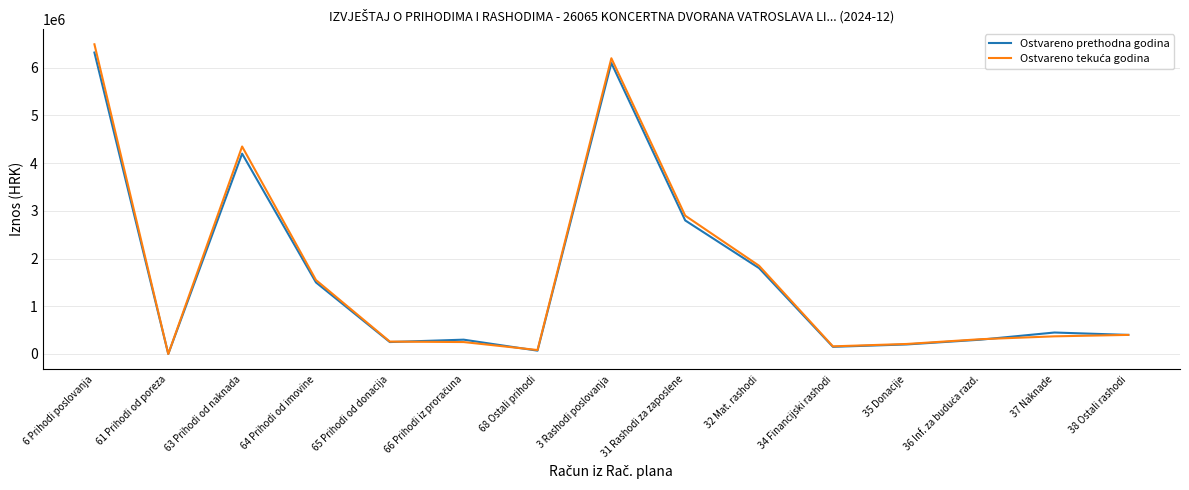

At which label is Ostvareno prethodna godina closest to 3159853?

31 Rashodi za zaposlene